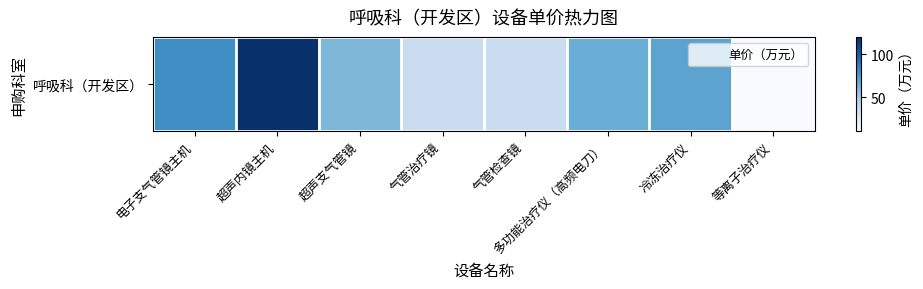

Count the number of values greater than 65.

3